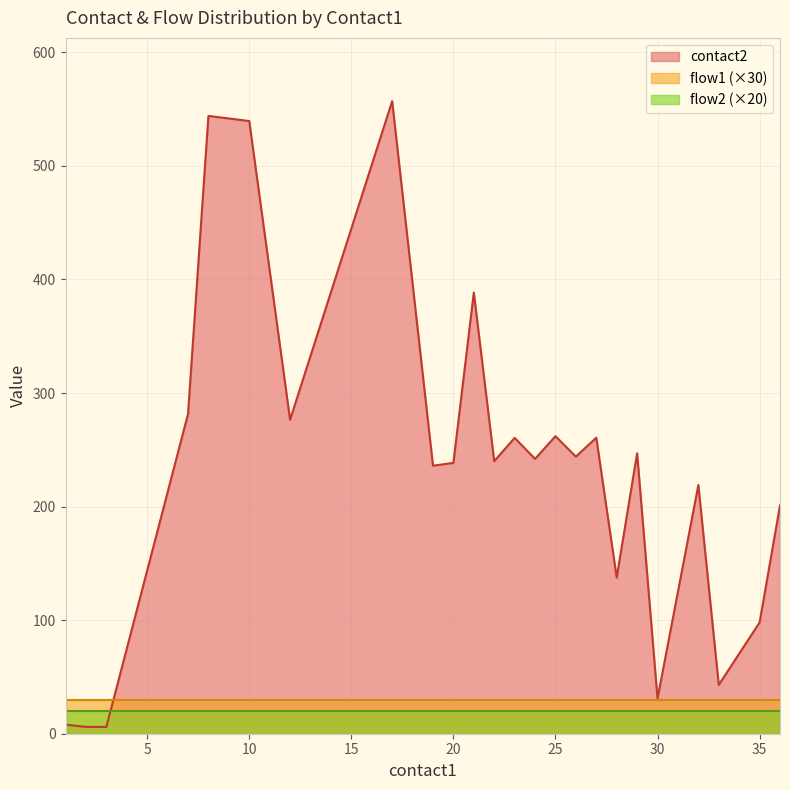

What are all the series names shown in the legend?

contact2, flow1 (×30), flow2 (×20)